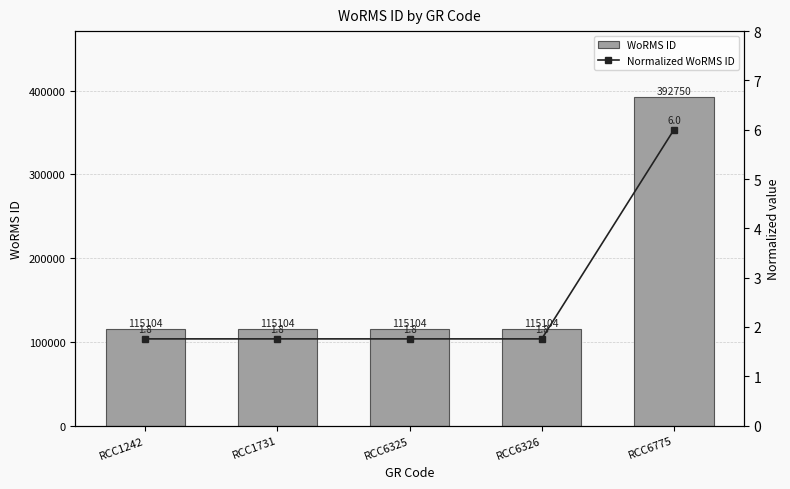

What is the lowest value of the WoRMS ID series?

115104